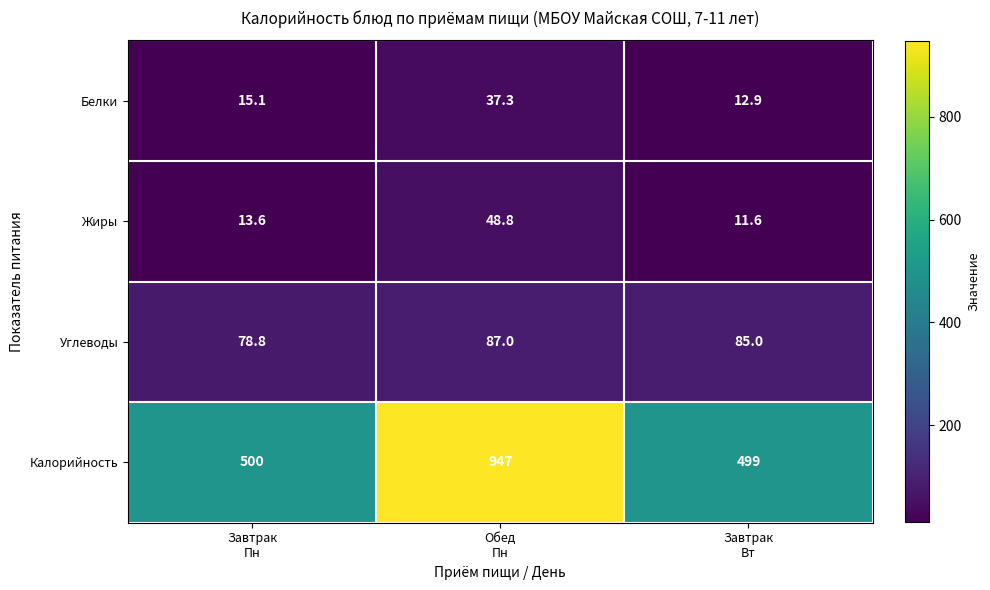

What is the greatest value displayed?

947.0